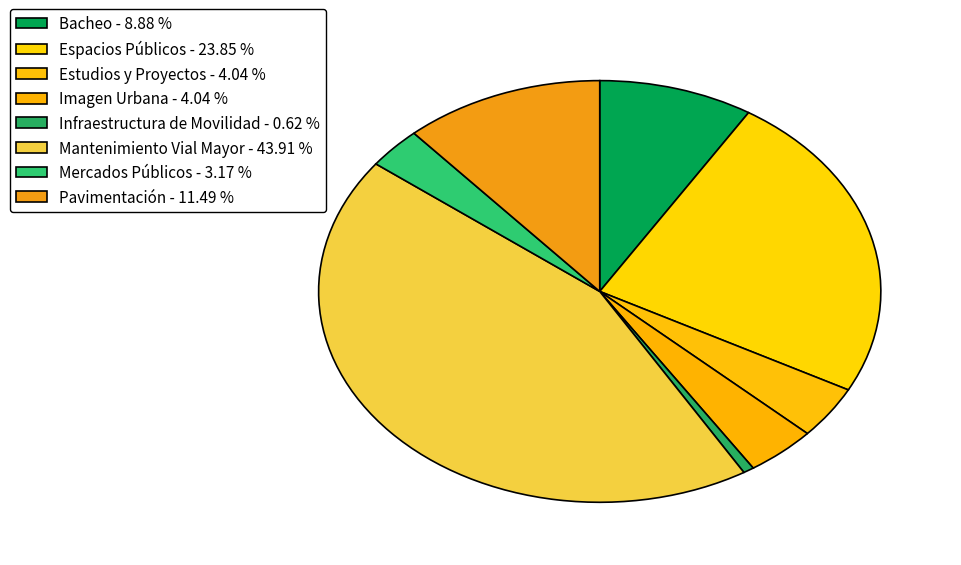

Is the sum of Mantenimiento Vial Mayor and Bacheo greater than half?

Yes